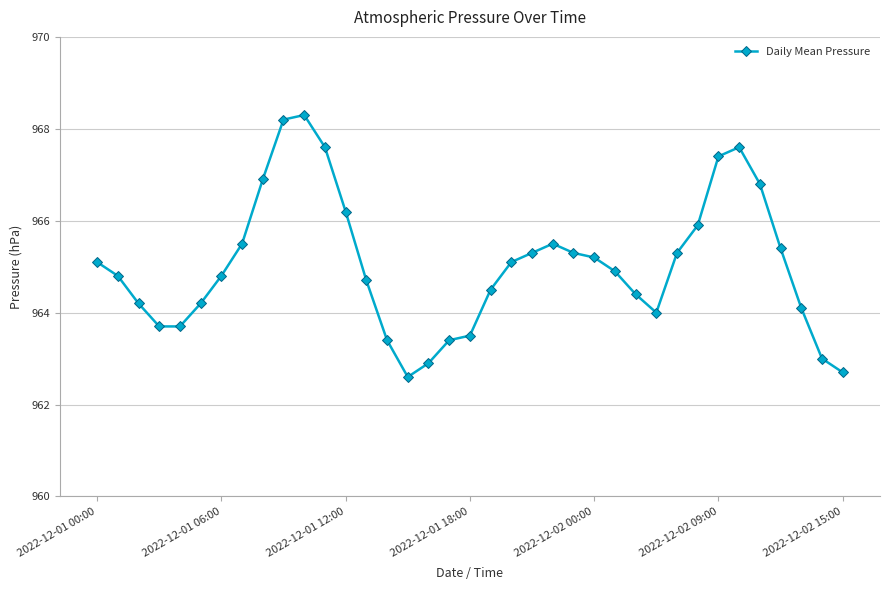

True or false: there are more than 0 points higher than both neighbors.

True